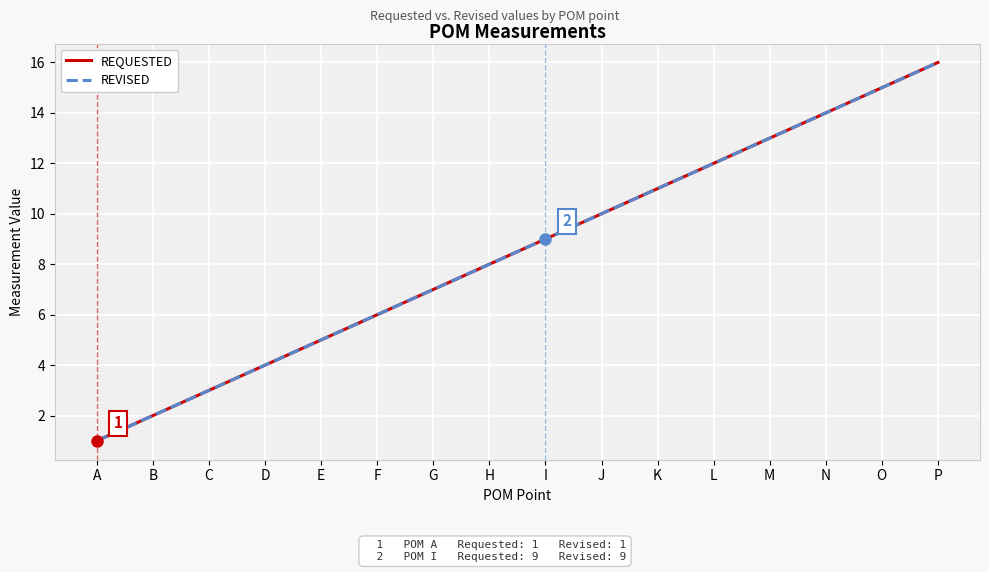

What is the difference between the second highest and second lowest values in the REQUESTED series?

13